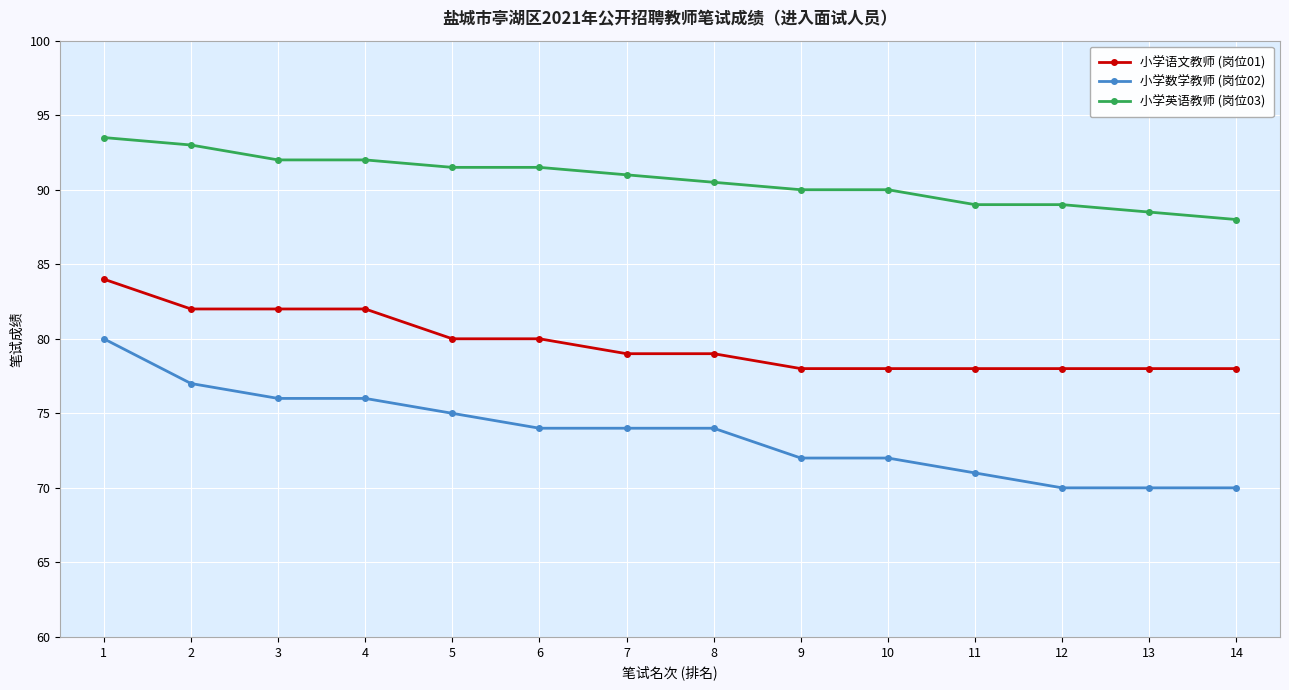

Reading right to left, what are all the values shown in this chart?

小学语文教师 (岗位01): 78.0	78.0	78.0	78.0	78.0	78.0	79.0	79.0	80.0	80.0	82.0	82.0	82.0	84.0
小学数学教师 (岗位02): 70.0	70.0	70.0	71.0	72.0	72.0	74.0	74.0	74.0	75.0	76.0	76.0	77.0	80.0
小学英语教师 (岗位03): 88.0	88.5	89.0	89.0	90.0	90.0	90.5	91.0	91.5	91.5	92.0	92.0	93.0	93.5